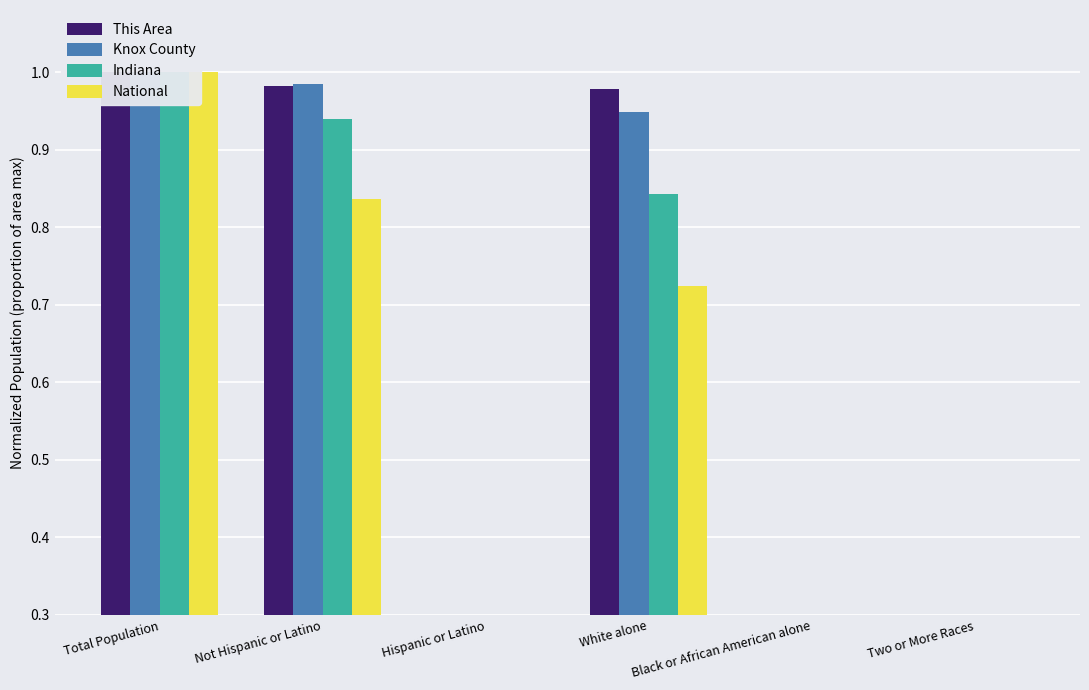

How many bars are there in total?

24